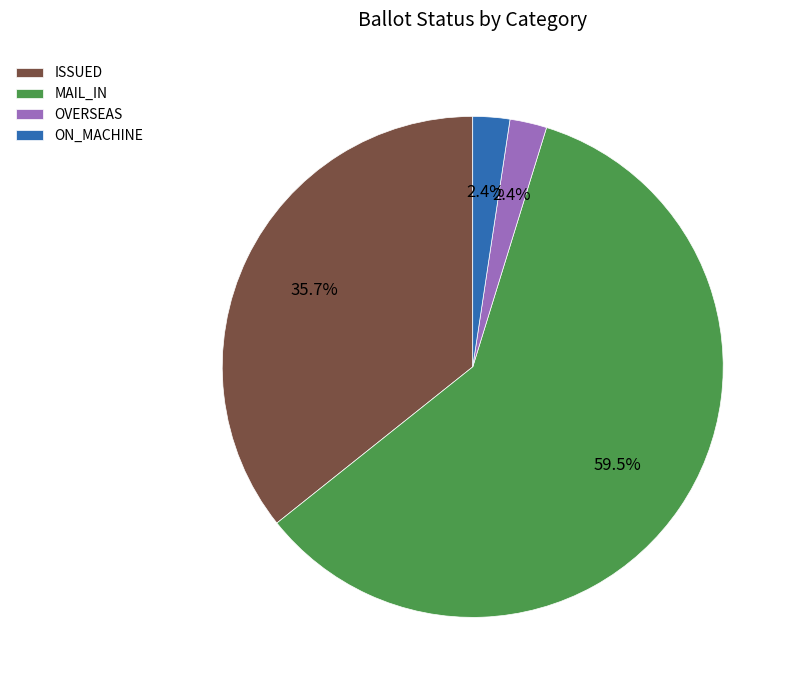

Which category accounts for the majority?

MAIL_IN